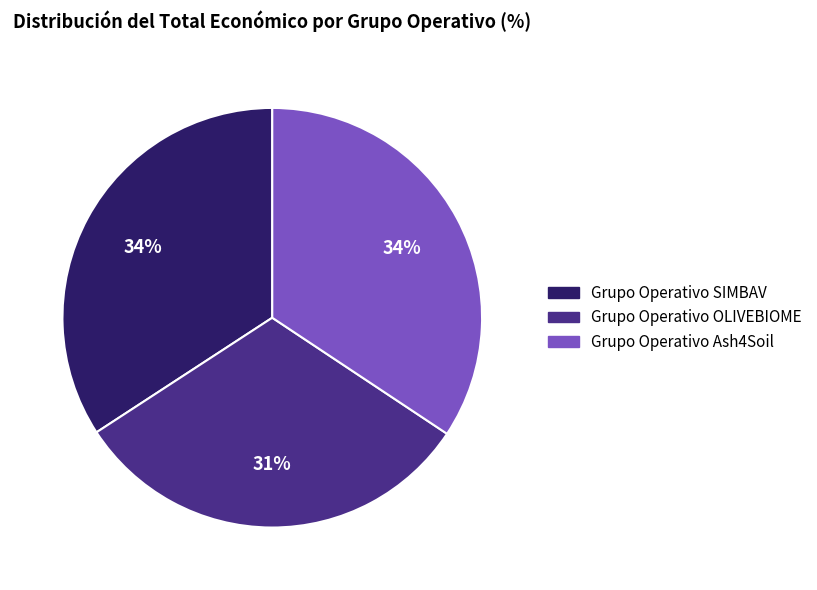

Count the number of slices in the pie.

3